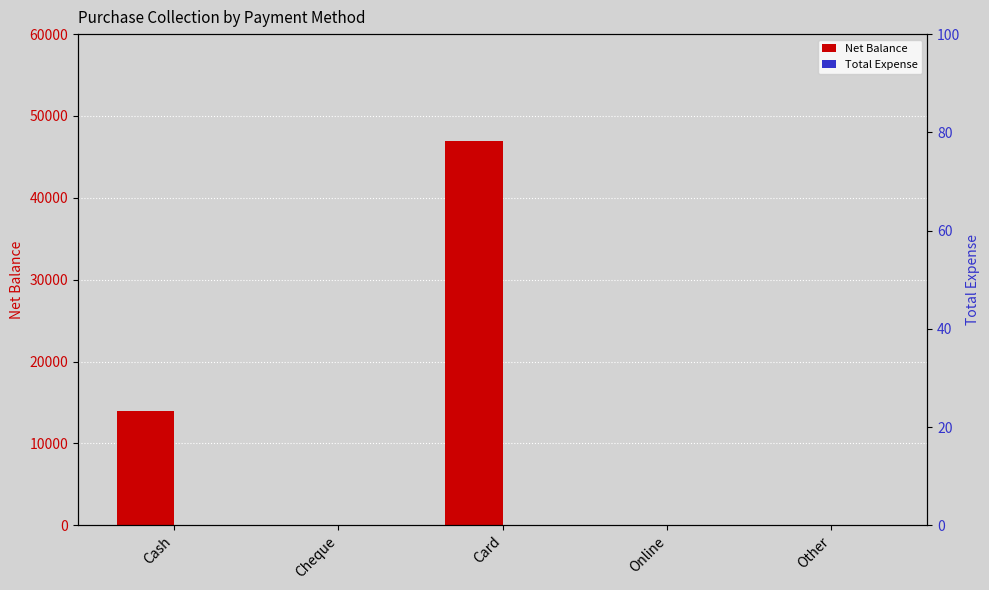

Between Other and Cheque, which is larger?

Other